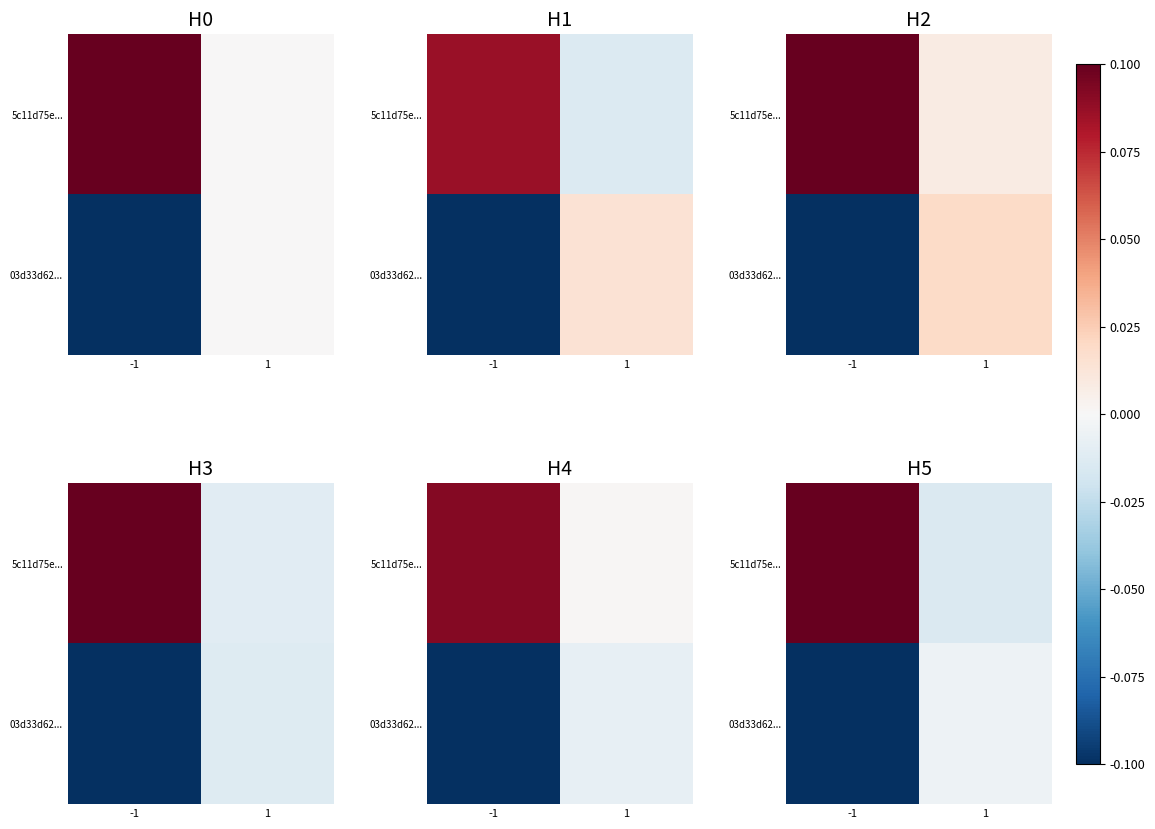

What is the difference between the maximum and minimum values in the 03d33d62... series?

0.1